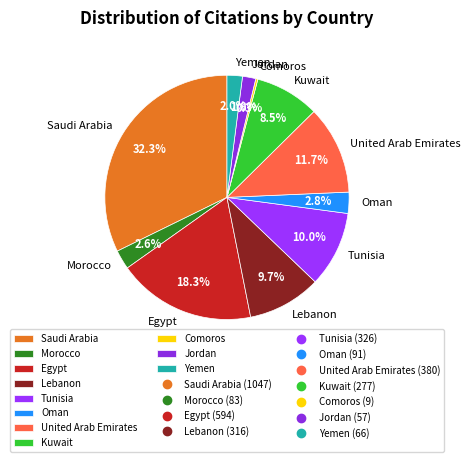

Which category has the biggest portion of the pie?

Saudi Arabia